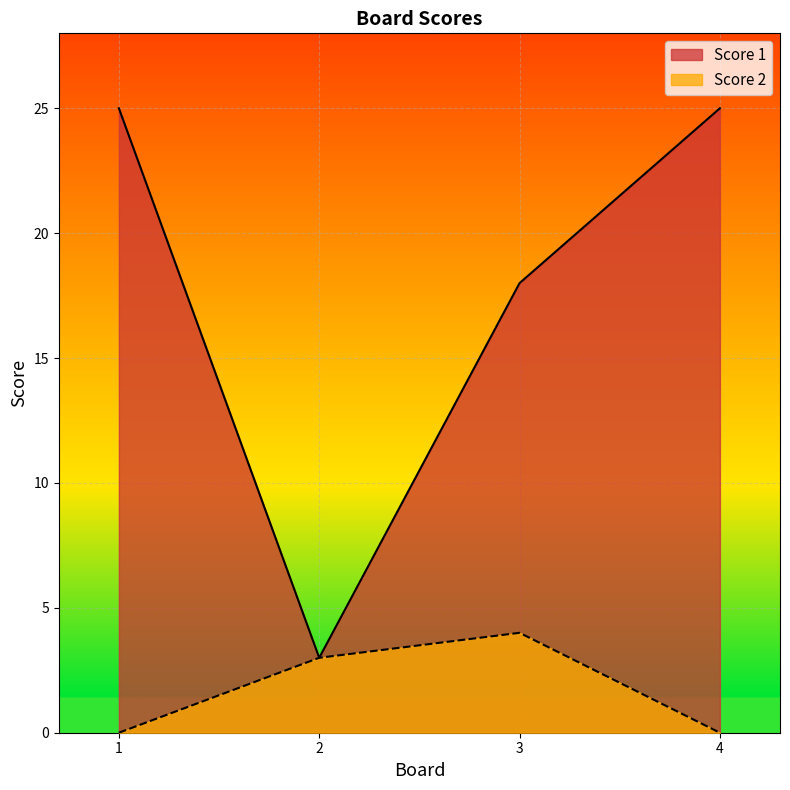

What is the total value across all series at 4?

25